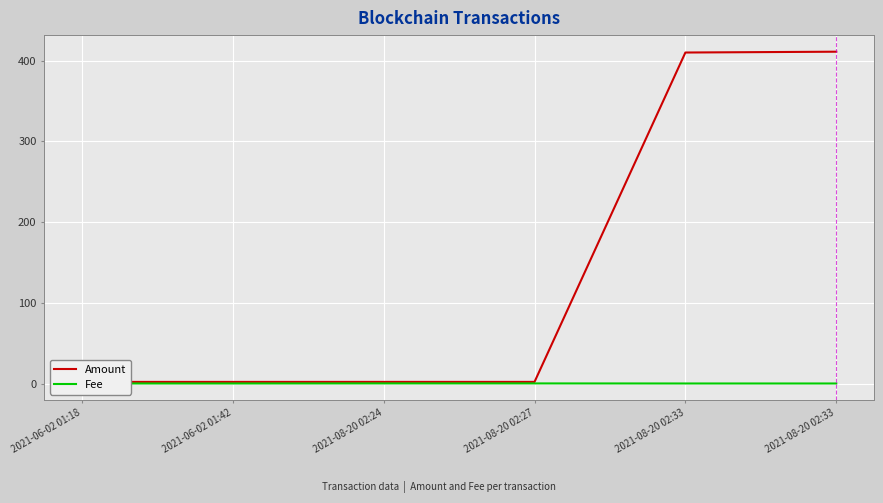

What are all the series names shown in the legend?

Amount, Fee